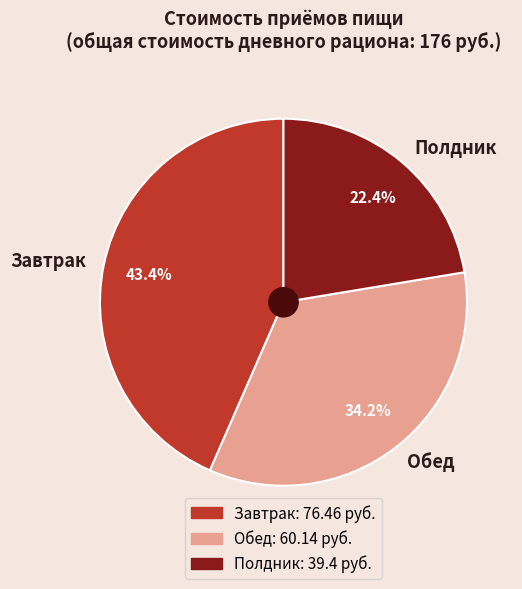

To the nearest percent, what is the difference between the largest and smallest slice percentages?

21%